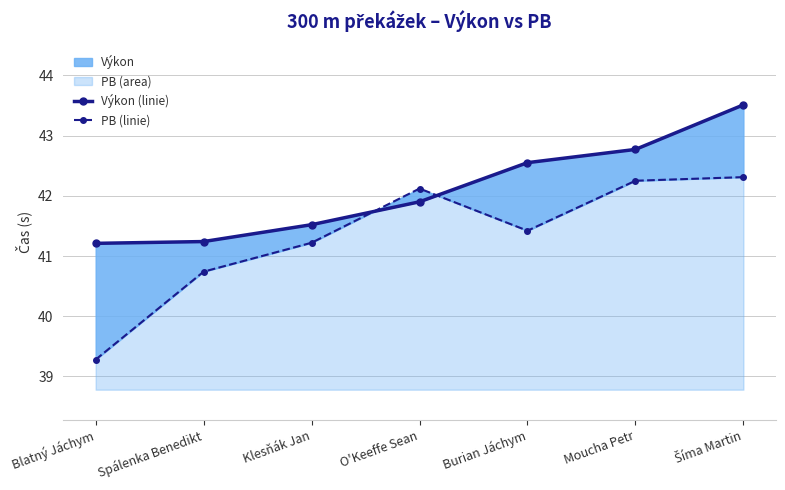

List the series in order of their peak value, lowest first.

PB (linie), Výkon (linie)